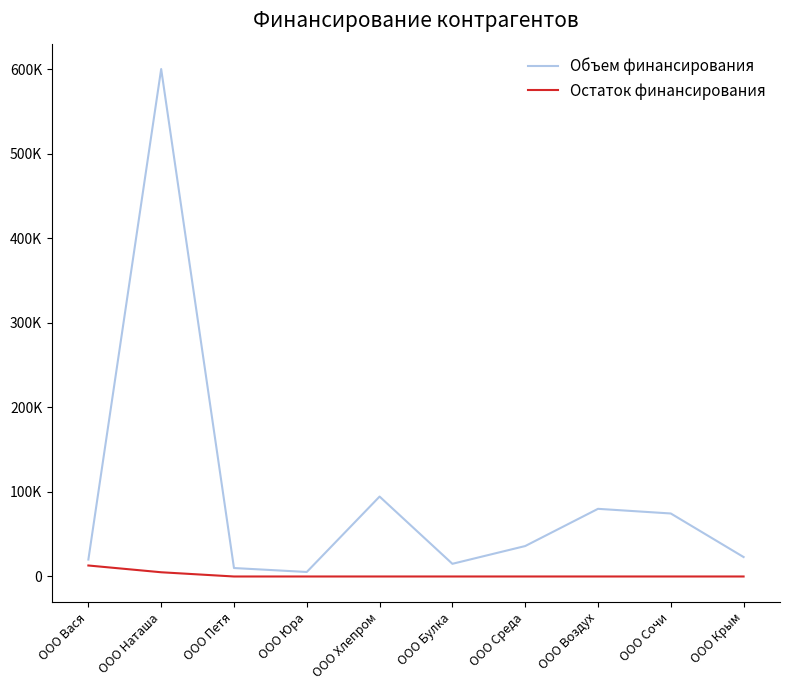

Rank the series by their maximum value, from highest to lowest.

Объем финансирования, Остаток финансирования